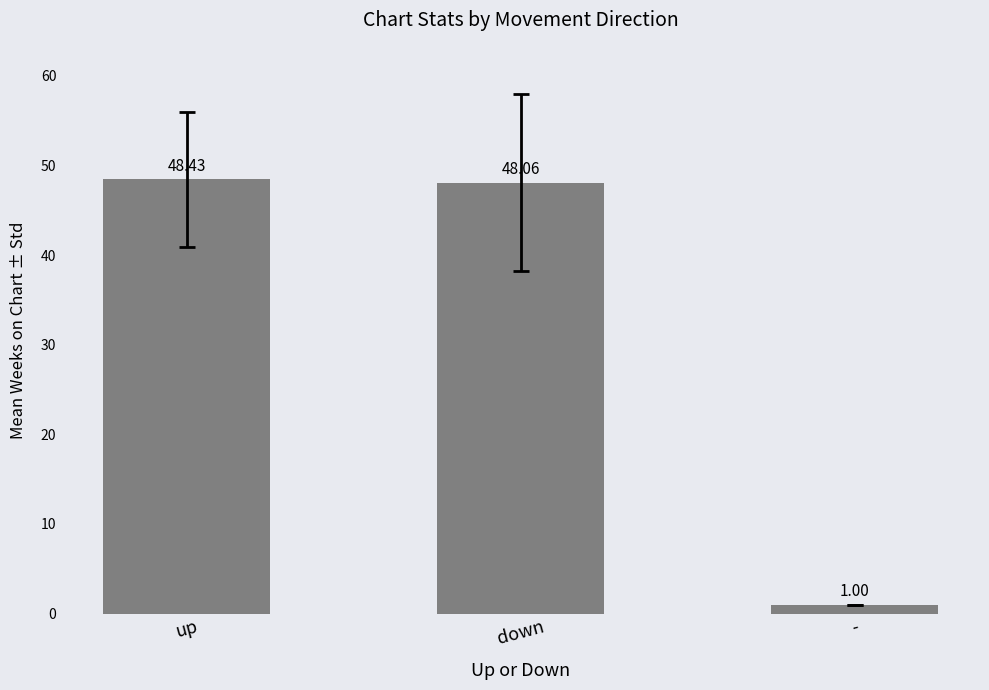

What is the sum of the values at down and up?

96.5